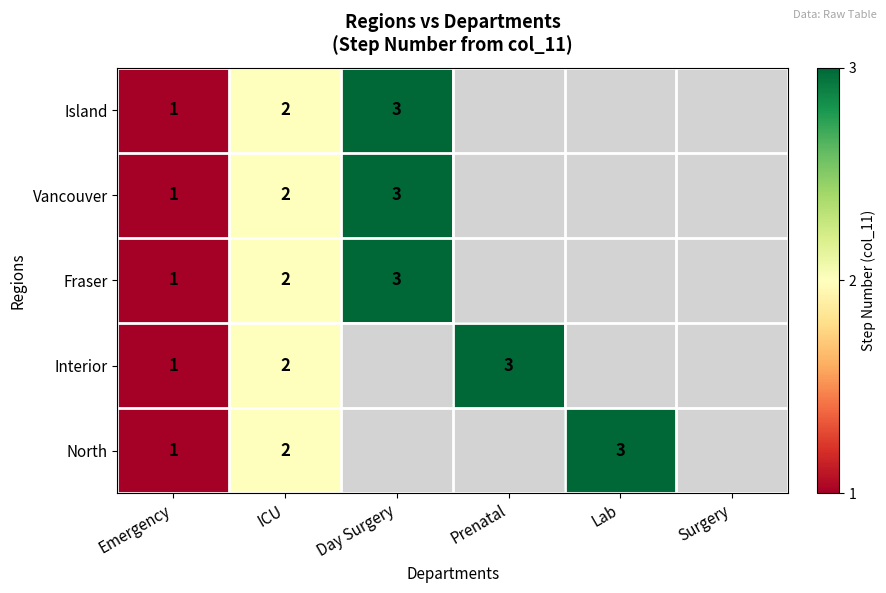

What is the sum of the Vancouver values at Emergency and Day Surgery?

4